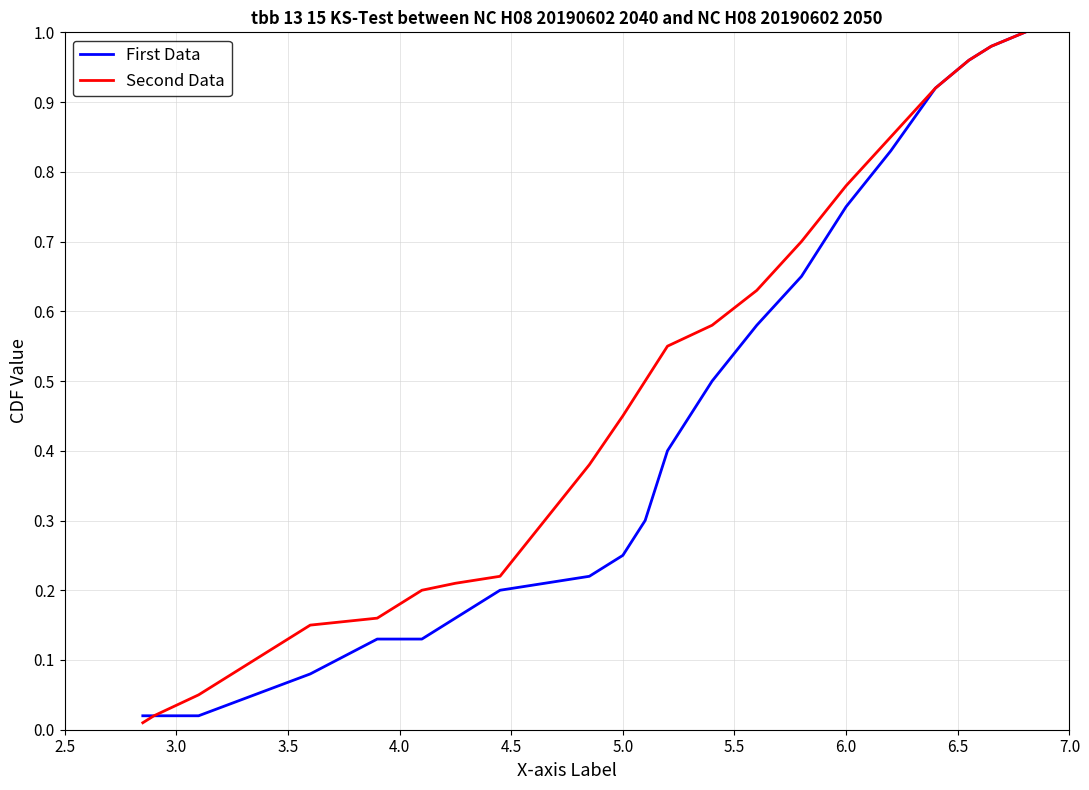

Rank the series by their average value, from lowest to highest.

First Data, Second Data